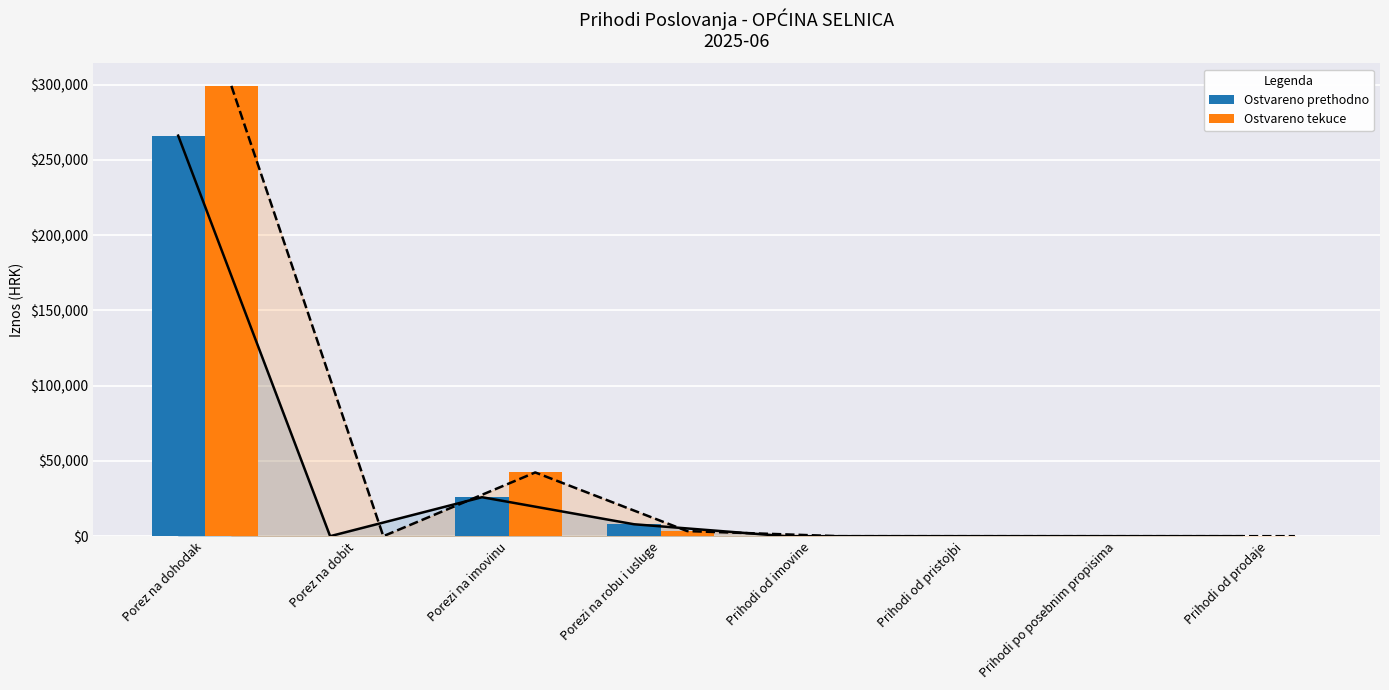

How many bars are there in total?

16